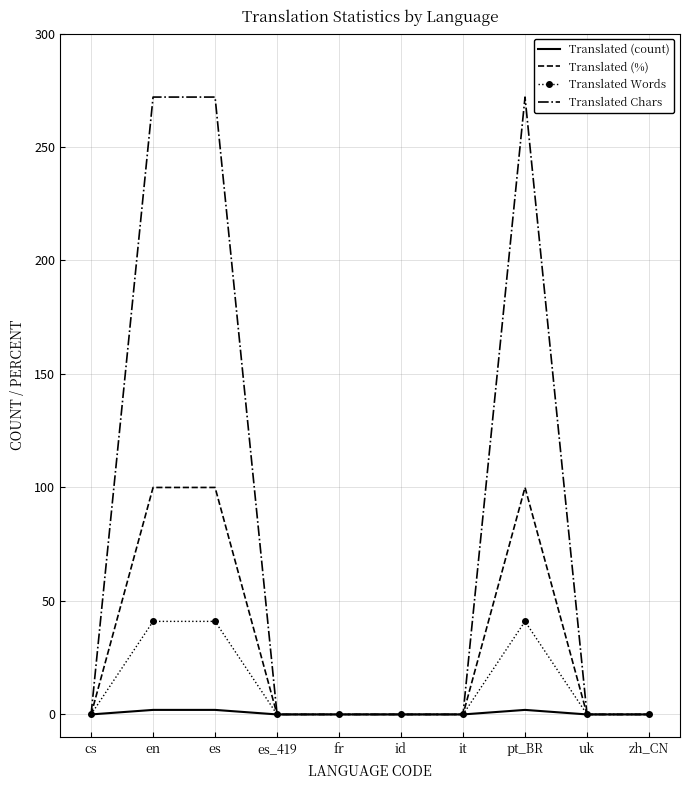

True or false: Translated Words has a value of -27 at id.

False